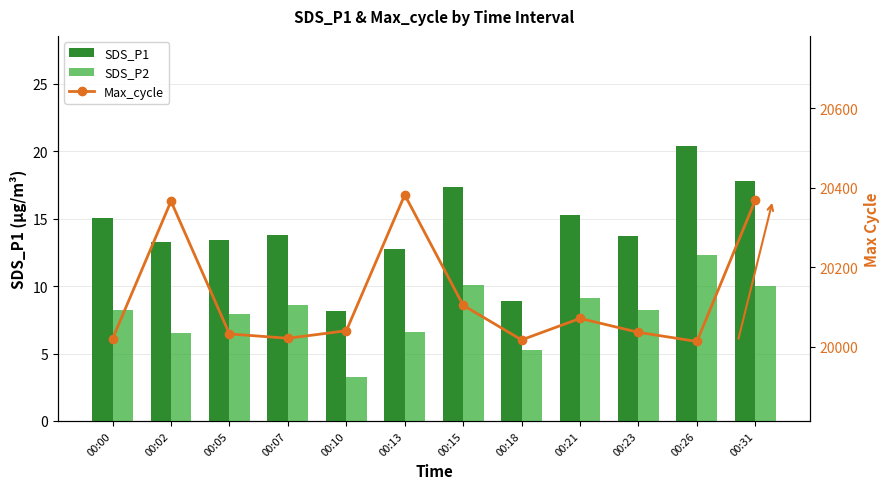

How many values in the SDS_P2 series are below 8?

5